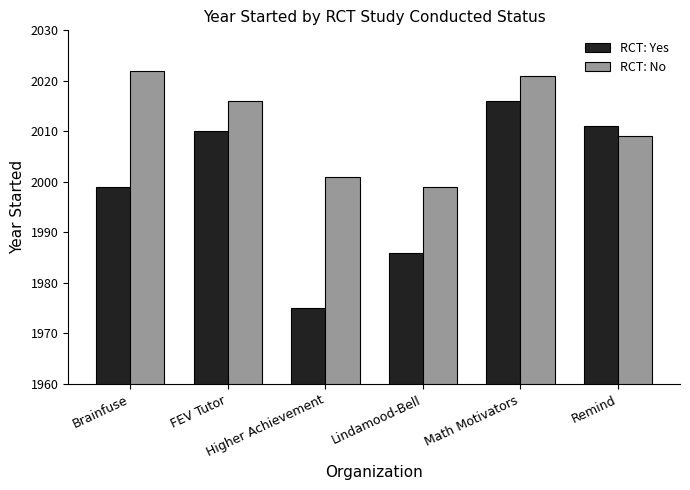

Which series changed the most between Brainfuse and FEV Tutor?

RCT: Yes